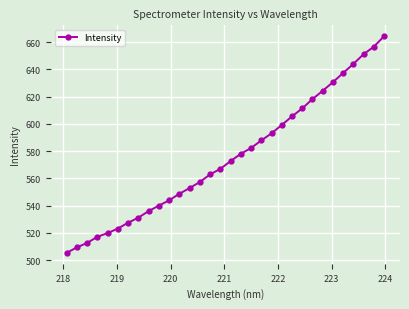

What is the maximum value shown in the chart?

664.5